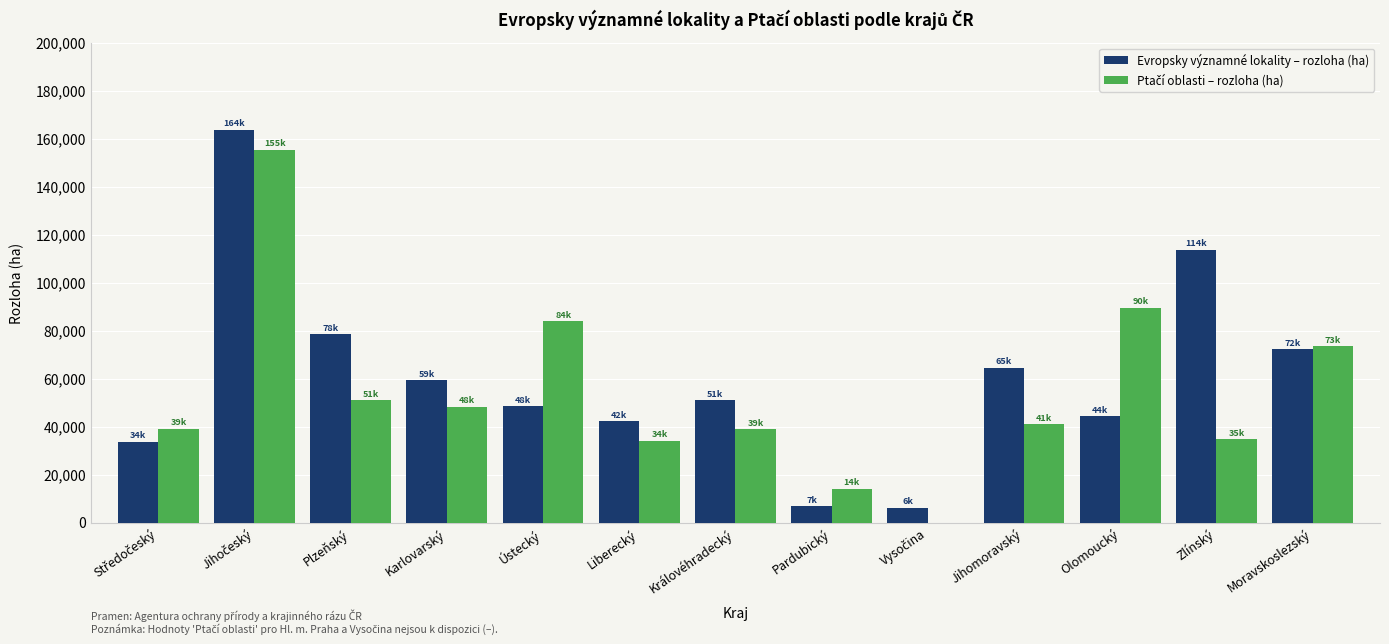

The Evropsky významné lokality – rozloha (ha) series shows 186727.4 at Zlínský. True or false?

False